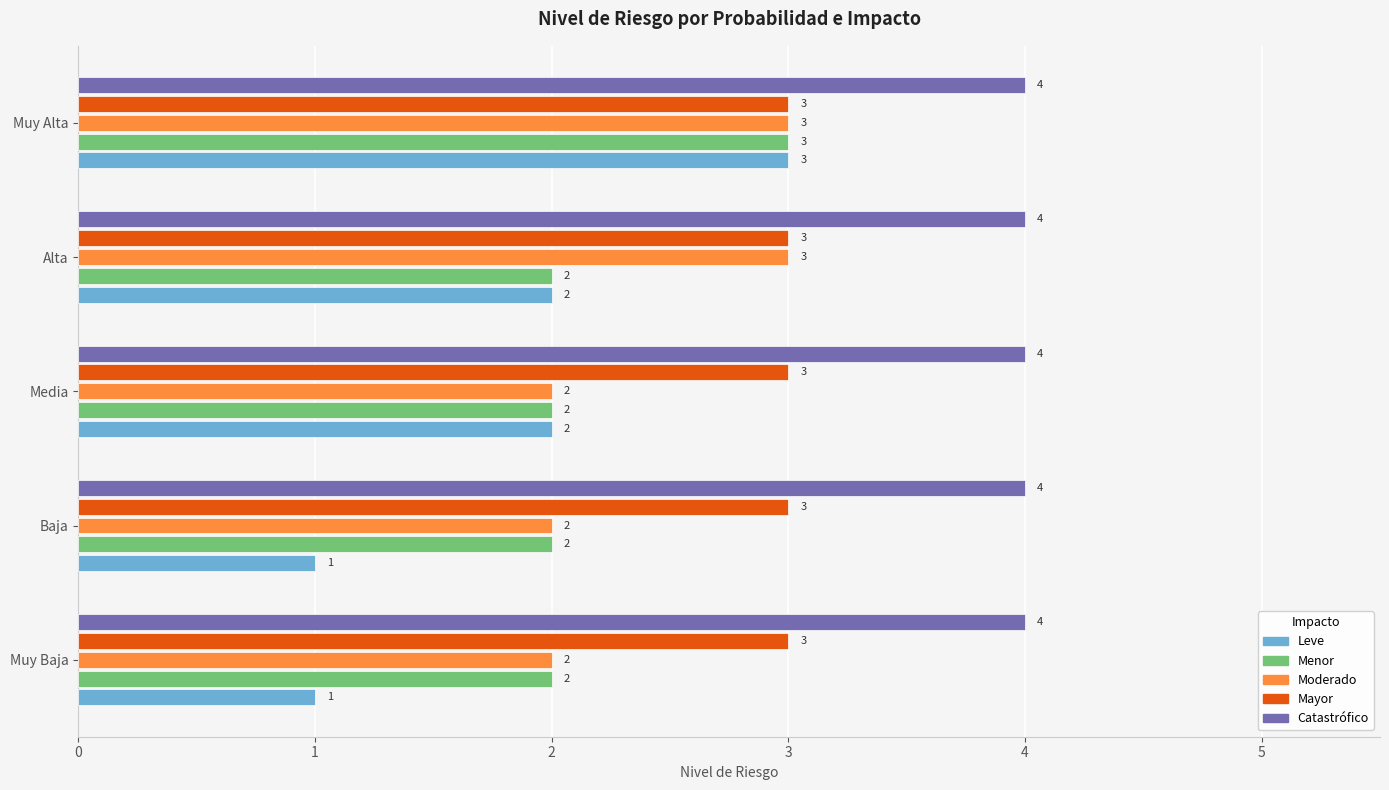

Is the value of Mayor at Media greater than the value of Catastrófico at Media?

No